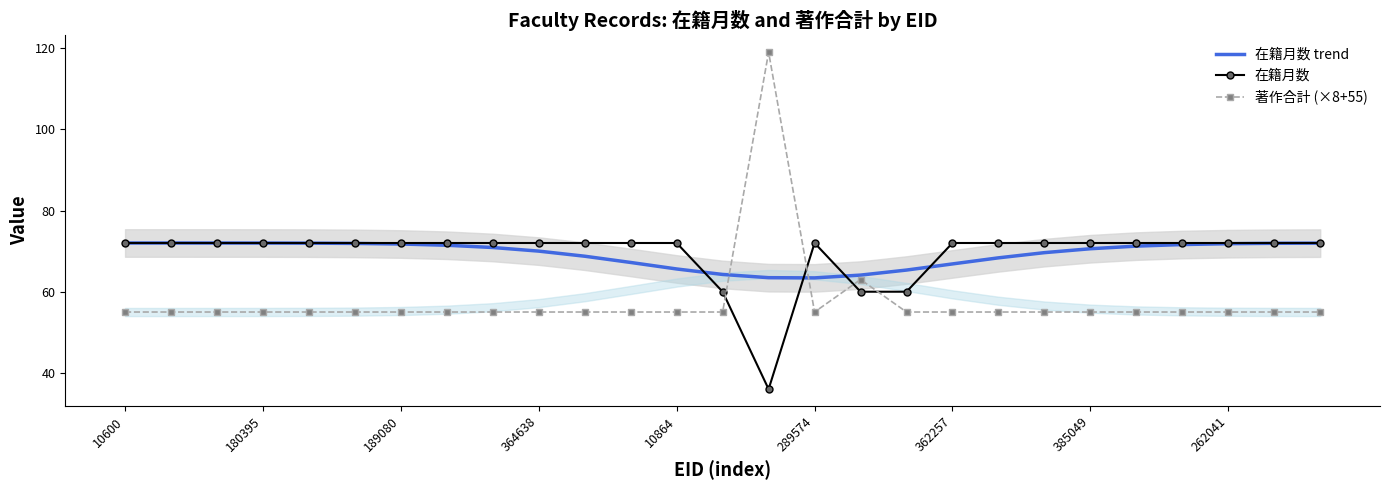

Reading left to right, transcribe all the data shown in this chart.

在籍月数 trend: 72.0	72.0	72.0	72.0	72.0	71.9	71.8	71.4	70.9	70.0	68.7	67.2	65.6	64.3	63.5	63.4	64.1	65.3	66.8	68.3	69.6	70.6	71.2	71.6	71.8	71.9	72.0
在籍月数: 72.0	72.0	72.0	72.0	72.0	72.0	72.0	72.0	72.0	72.0	72.0	72.0	72.0	60.0	36.0	72.0	60.0	60.0	72.0	72.0	72.0	72.0	72.0	72.0	72.0	72.0	72.0
著作合計 (×8+55): 55.0	55.0	55.0	55.0	55.0	55.0	55.0	55.0	55.0	55.0	55.0	55.0	55.0	55.0	119.0	55.0	63.0	55.0	55.0	55.0	55.0	55.0	55.0	55.0	55.0	55.0	55.0